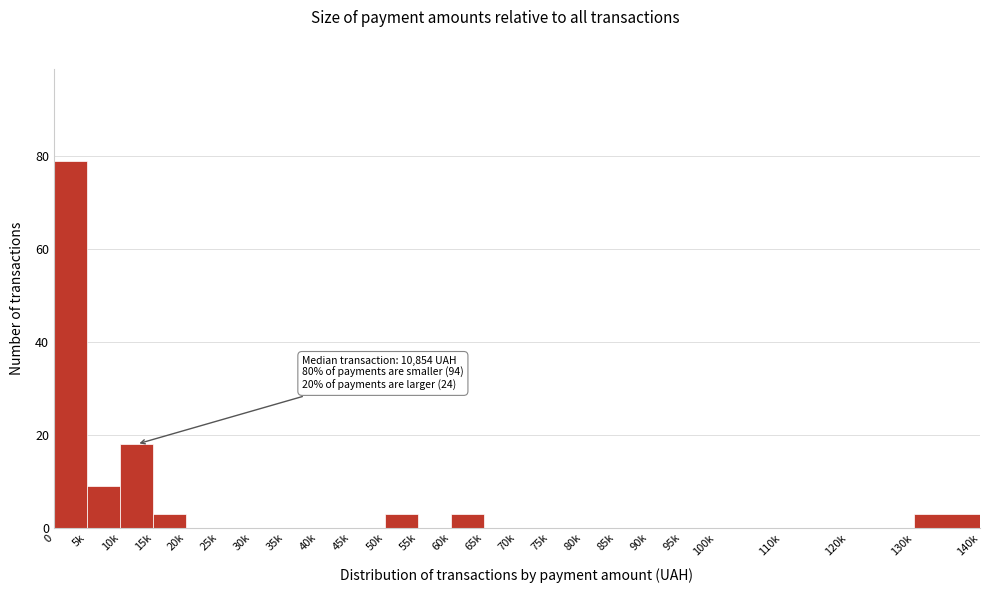

Reading left to right, what are all the values shown in this chart?

0=79	5k=9	10k=18	15k=3	20k=0	25k=0	30k=0	35k=0	40k=0	45k=0	50k=3	55k=0	60k=3	65k=0	70k=0	75k=0	80k=0	85k=0	90k=0	95k=0	100k=0	110k=0	120k=0	130k=3